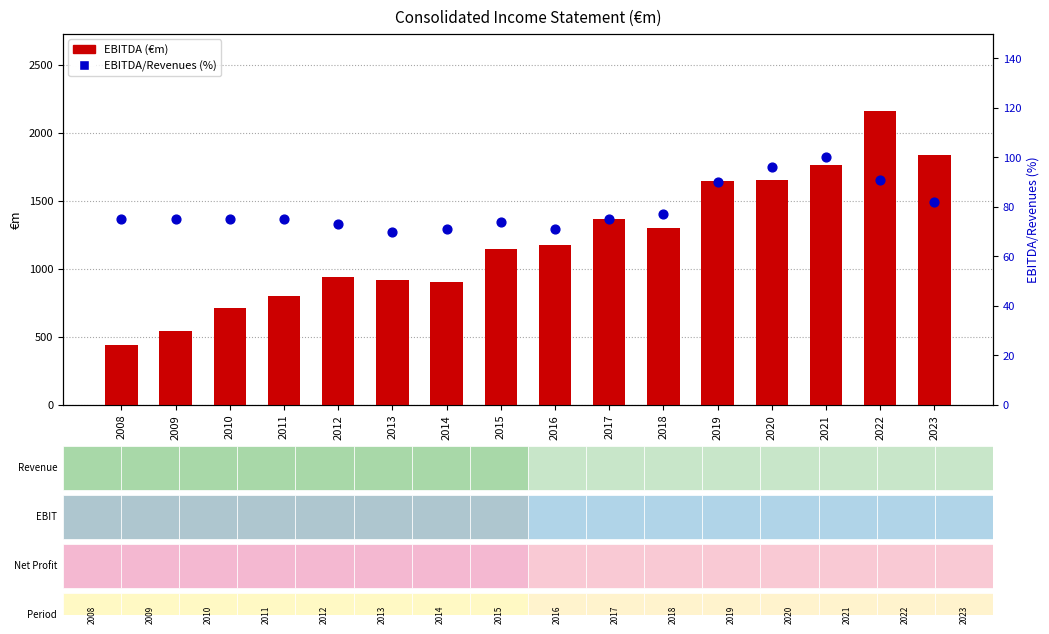

Which series reaches the minimum Y coordinate?

EBITDA margin %